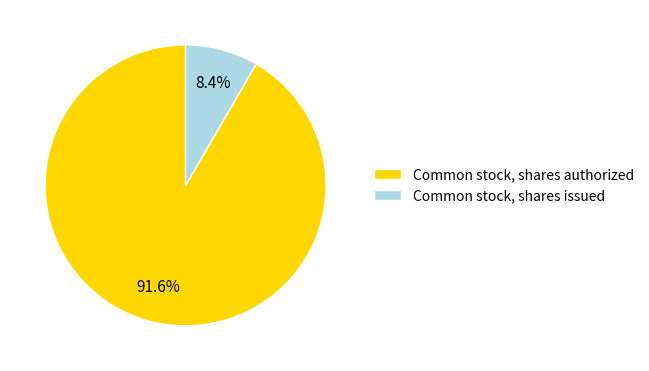

How many segments does this pie chart have?

2